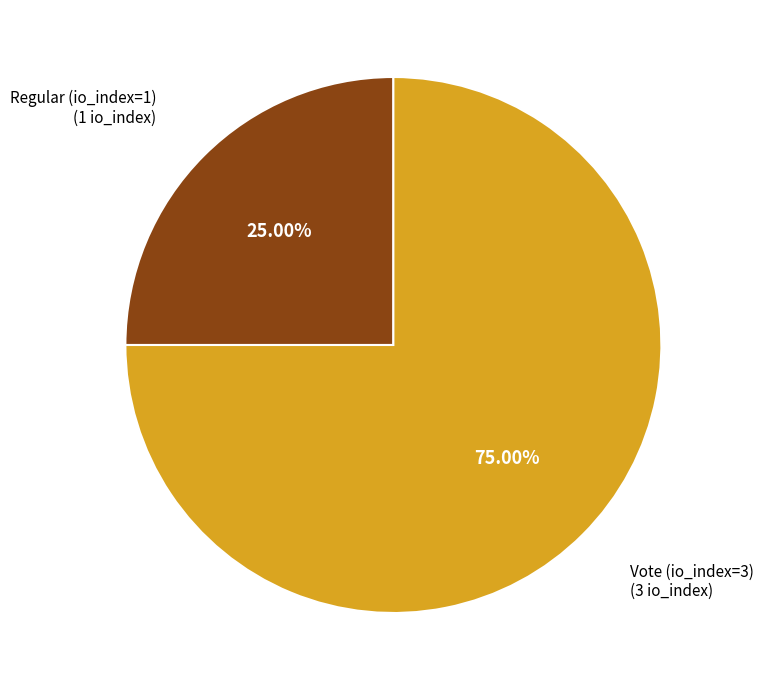

Does any single category account for the majority?

Yes